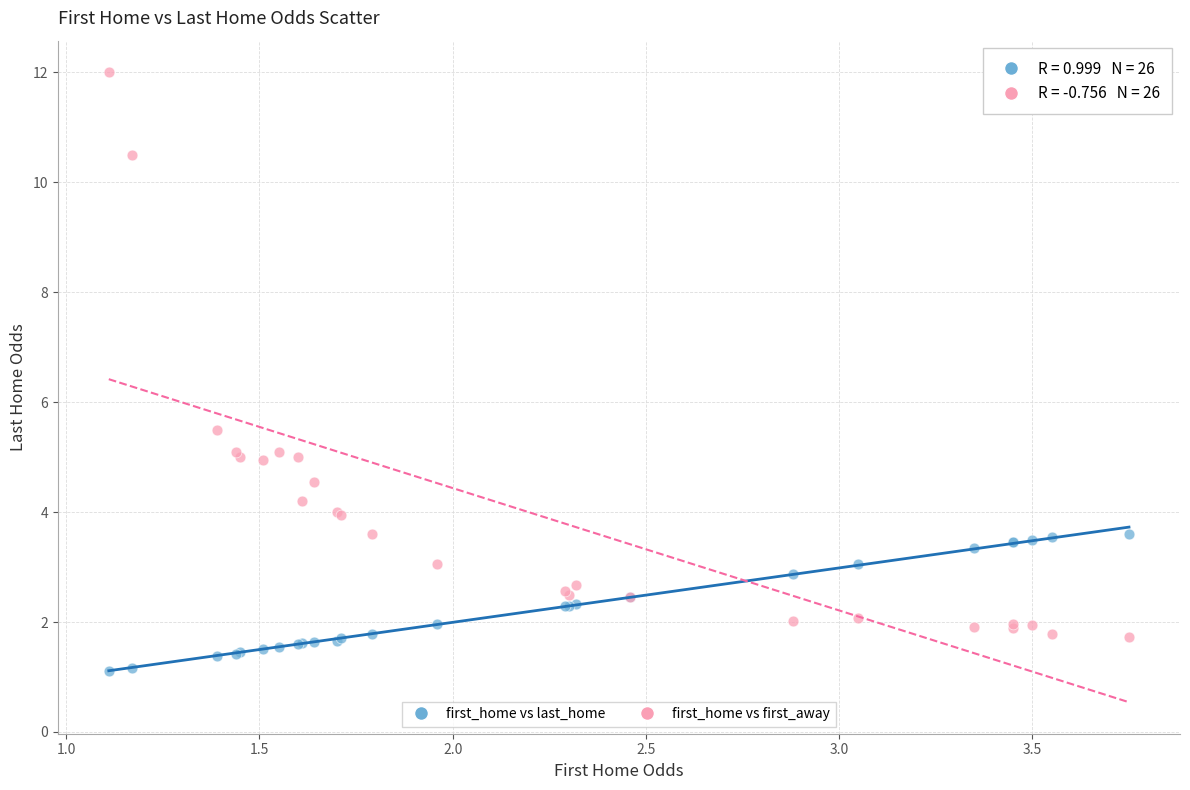

What are all the series names shown in the legend?

first_home vs last_home, first_home vs first_away